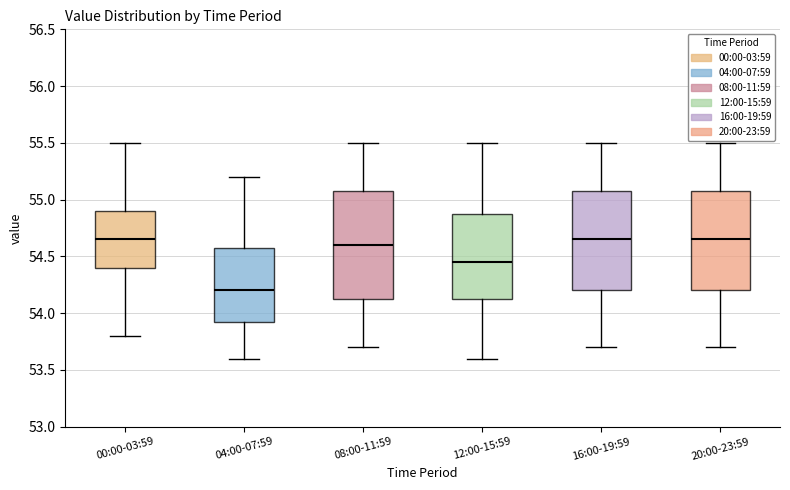

Which box's median line is the lowest?

04:00-07:59